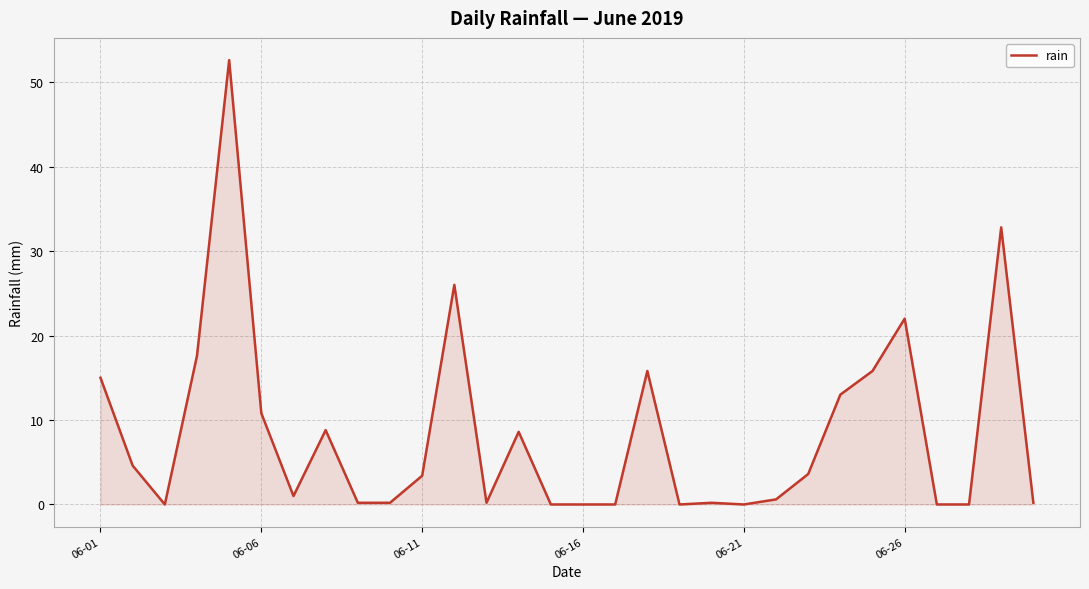

What is the difference between the maximum and minimum values?

52.6